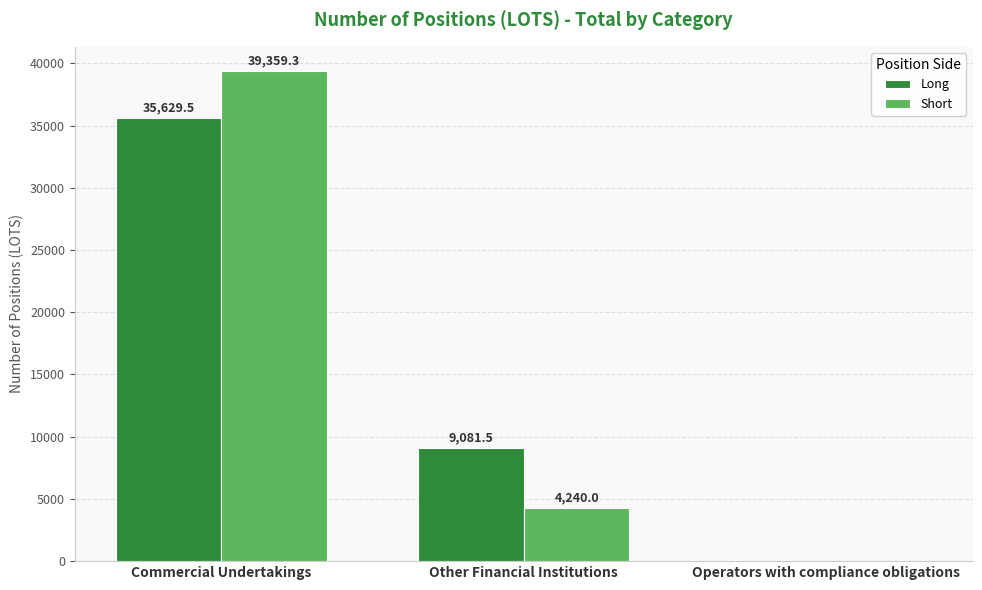

How many series are shown in this chart?

2